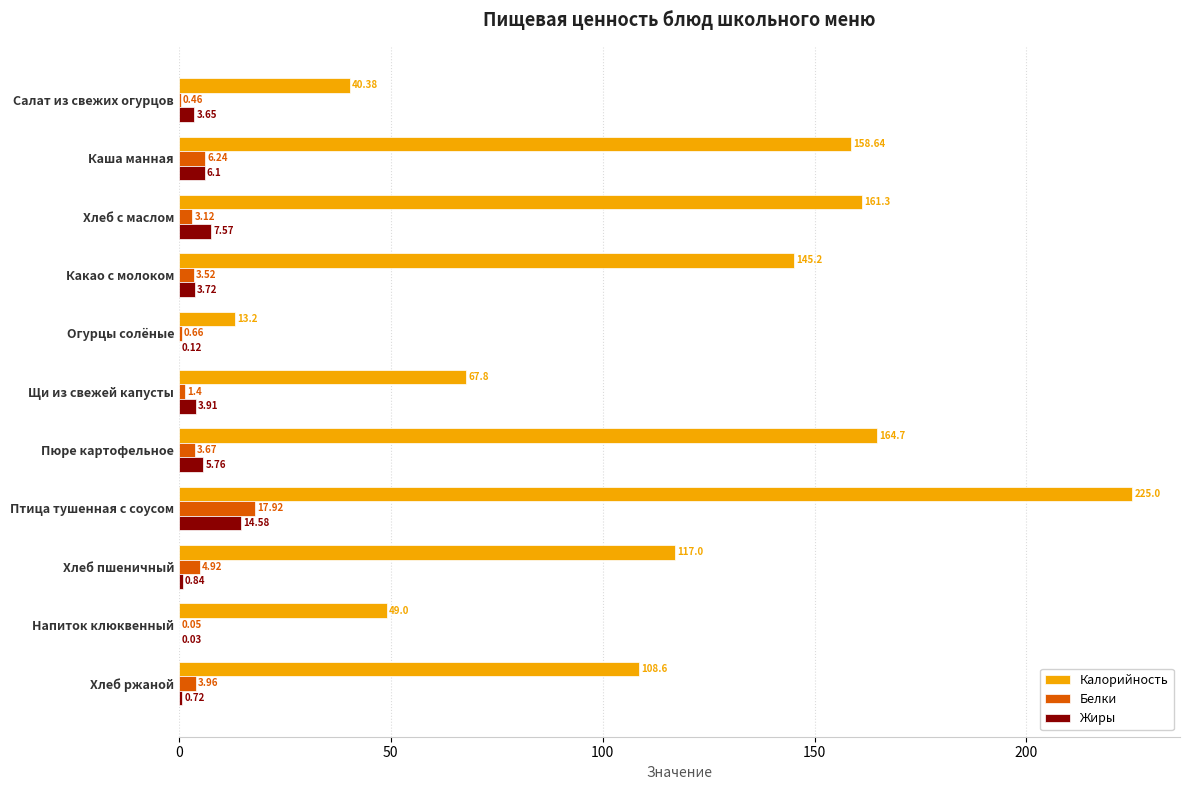

At which label does Белки reach its peak?

Птица тушенная с соусом